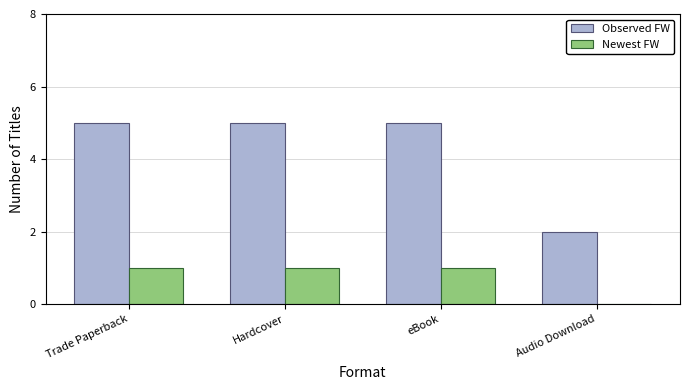

Is it true that Observed FW equals 5 at eBook?

True